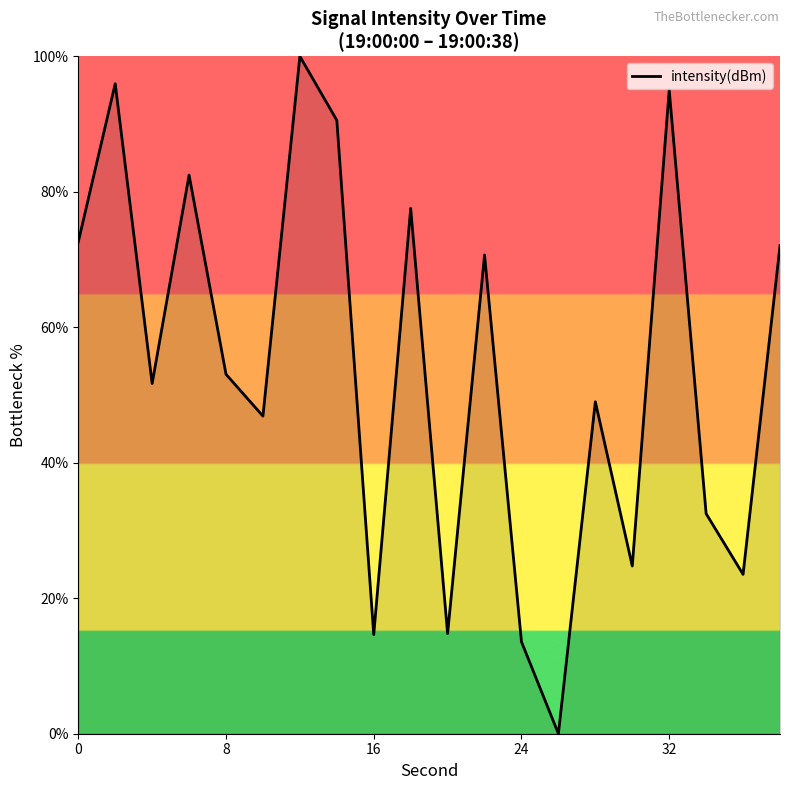

What is the greatest value displayed?

100.0